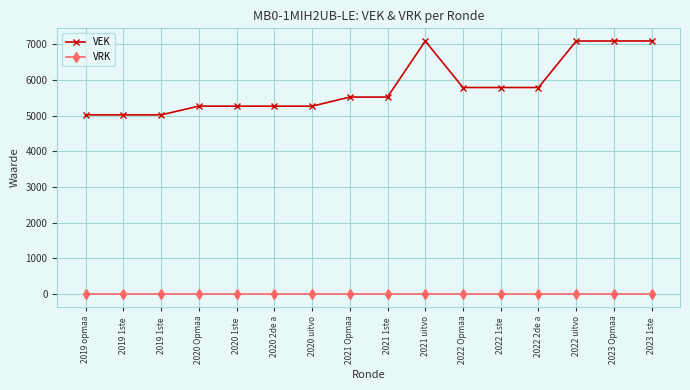

Where is VRK nearest to the value 0?

2019 opmaa